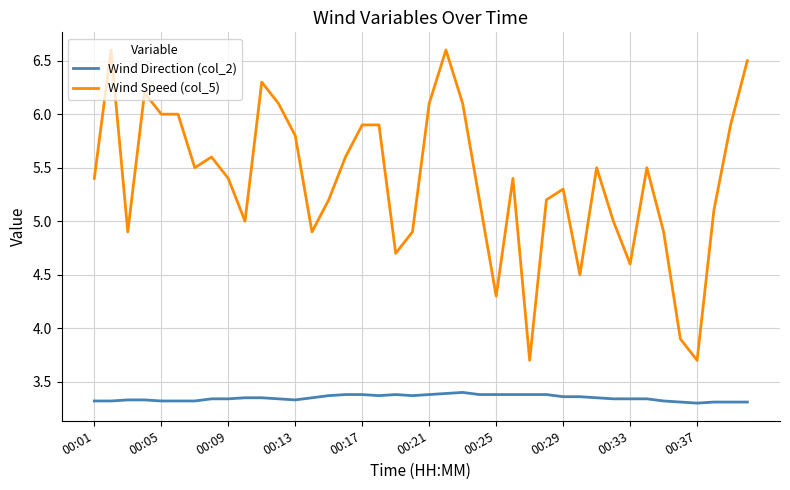

Does the chart display data point markers on the line(s)?

No